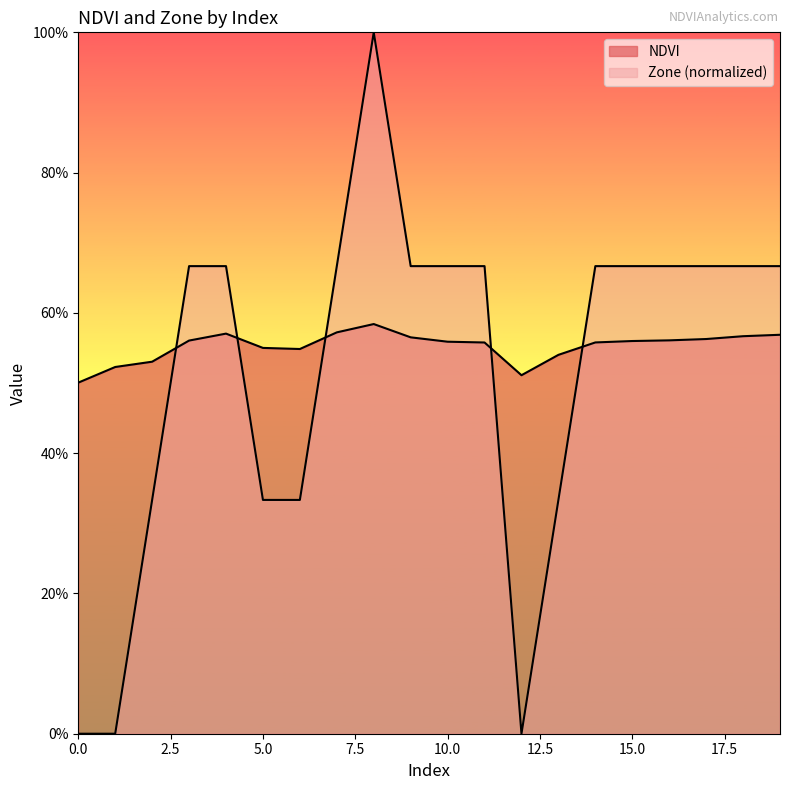

Where do Zone and NDVI first cross each other?

2 and 3